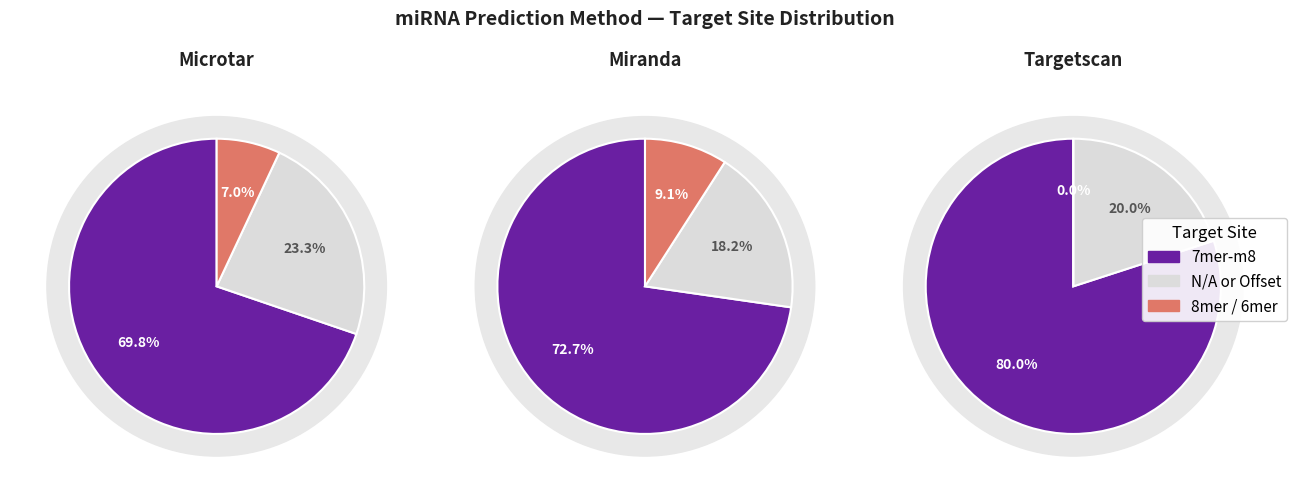

What portion of the pie excludes Targetscan?

89.9%